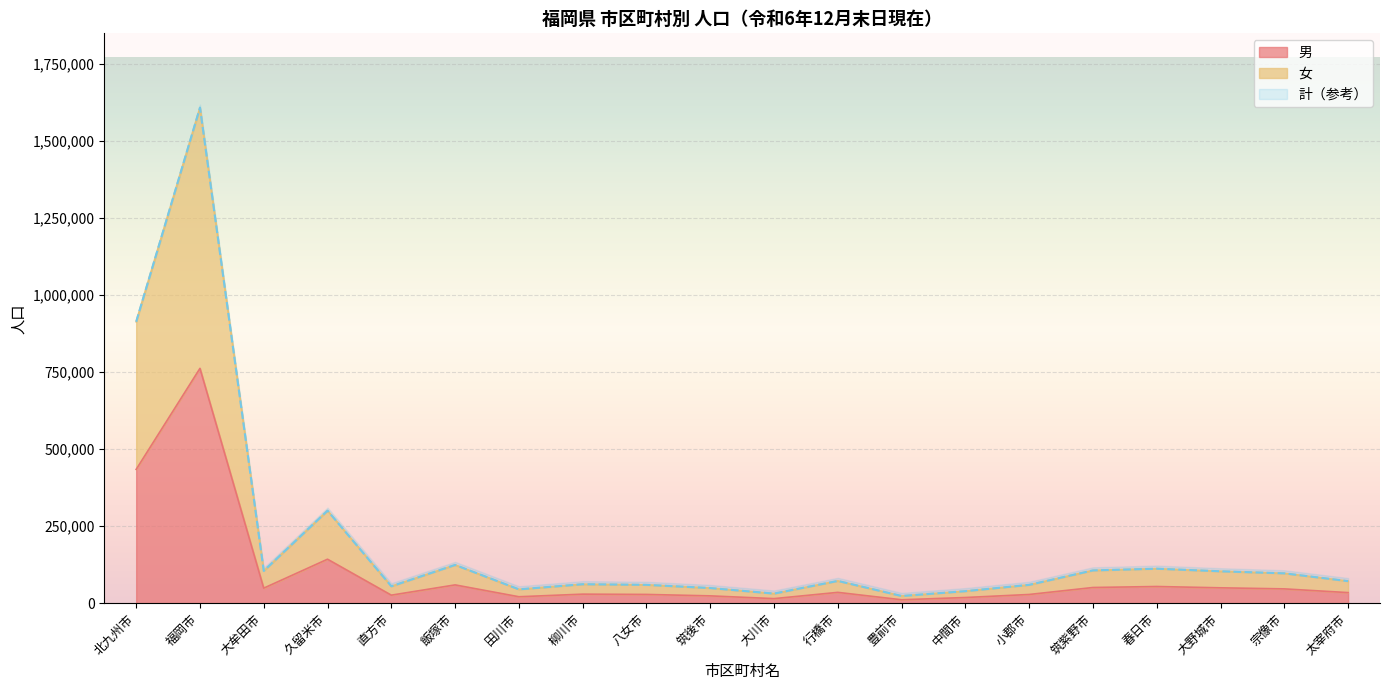

At which category is the sum across all series the highest?

福岡市